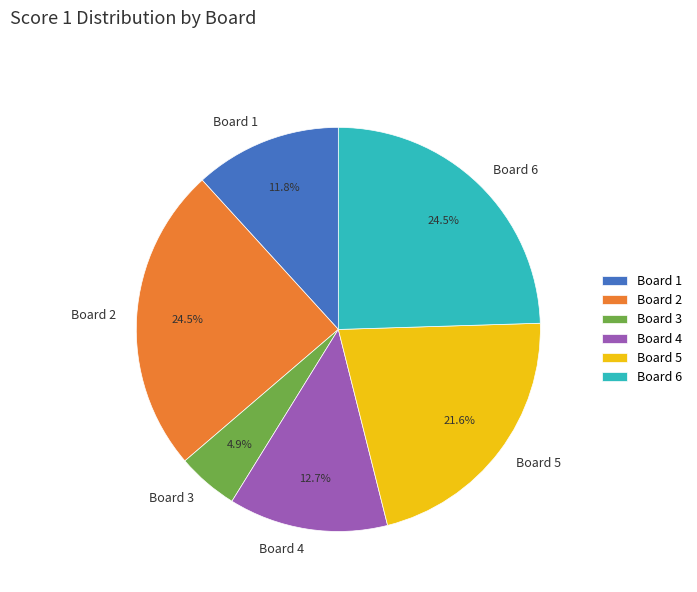

To the nearest percent, what is the difference between the largest and smallest slice percentages?

20%